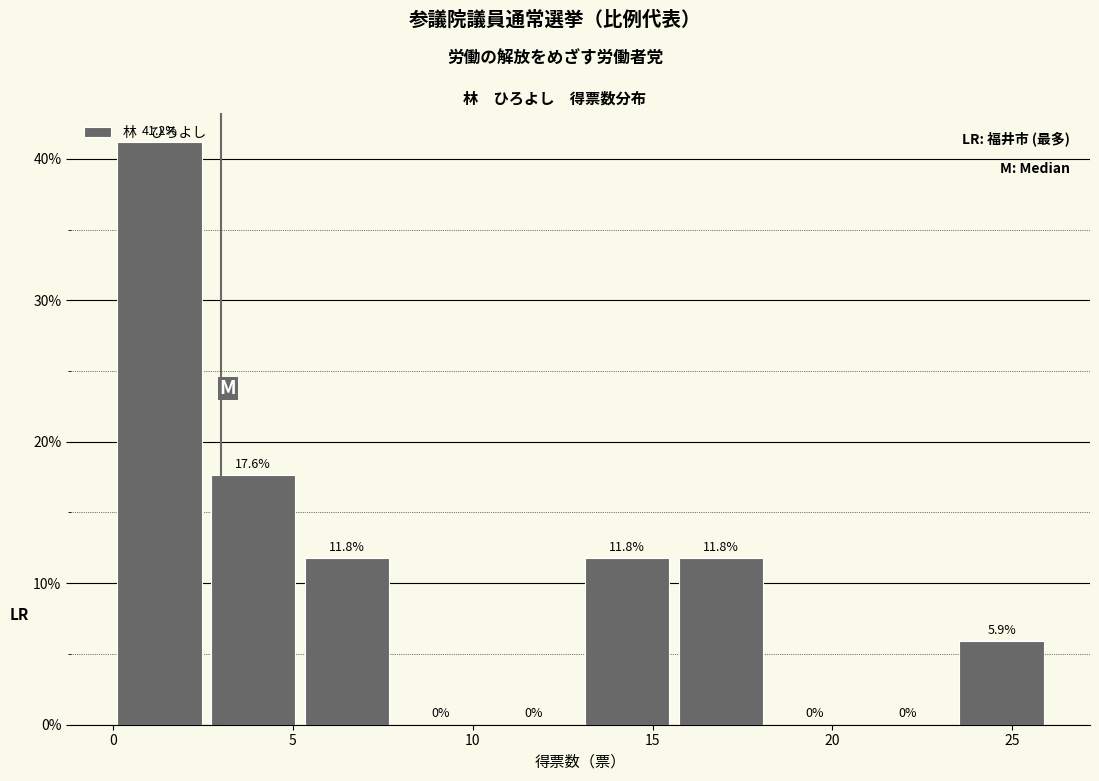

Reading left to right, list every bar in this chart as the range it spans on the x-axis followed by its height. The bar edges are not printed on the chart, so give them approximately, as read against the axis.

0.0 to 2.6: 41.2
2.6 to 5.2: 17.6
5.2 to 7.8: 11.8
7.8 to 10.4: 0.0
10.4 to 13.0: 0.0
13.0 to 15.6: 11.8
15.6 to 18.2: 11.8
18.2 to 20.8: 0.0
20.8 to 23.4: 0.0
23.4 to 26.0: 5.9